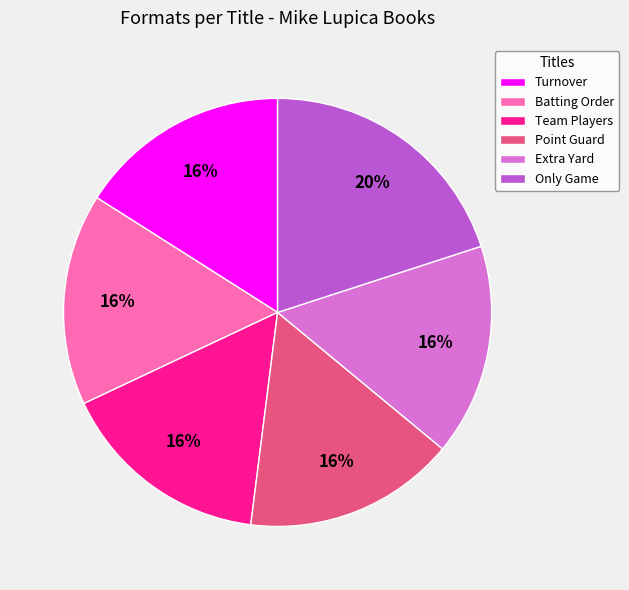

Does Turnover represent more than half of the total?

No